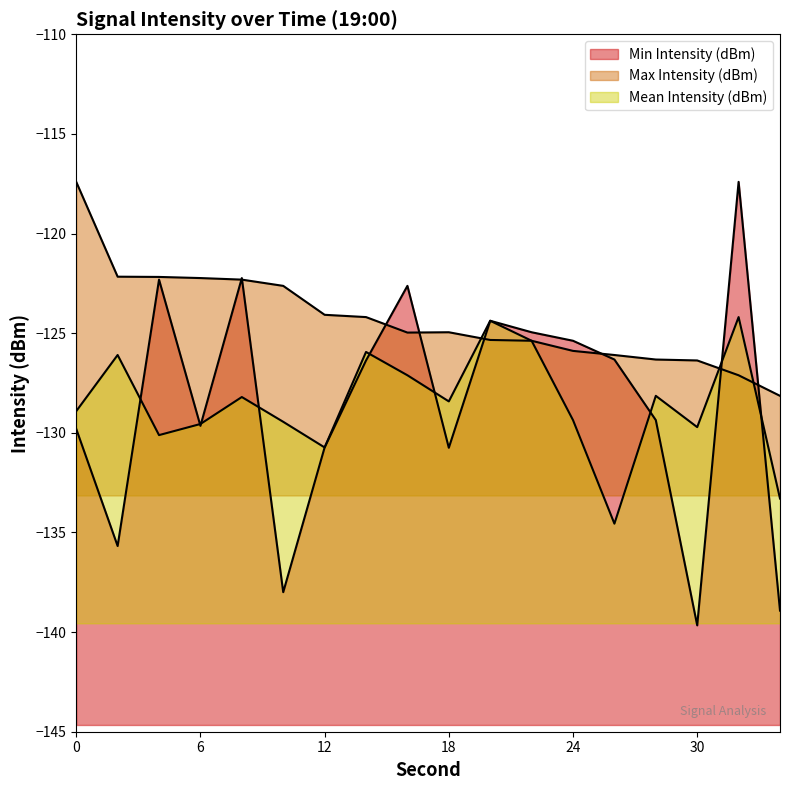

True or false: Mean Intensity (dBm) and Min Intensity (dBm) cross at least once.

True